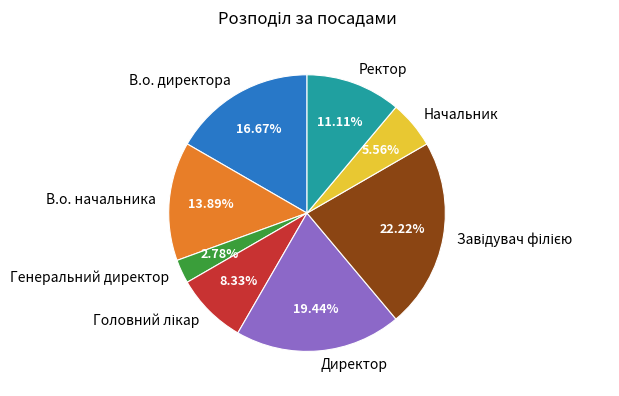

To the nearest percent, what percentage of the pie is В.о. начальника?

14%